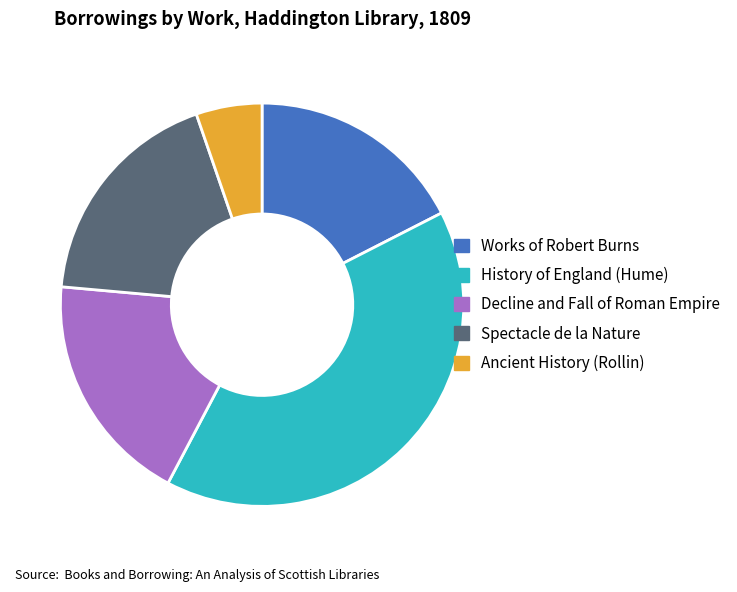

Do Spectacle de la Nature and Ancient History (Rollin) together represent more than half of the pie?

No